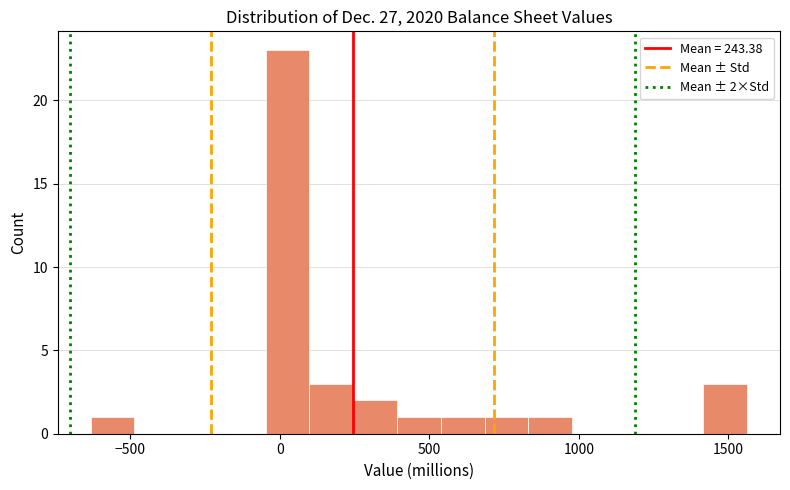

Around what value on the x-axis is the tallest bar? Give the approximate position of its centre, as read against the axis.

50